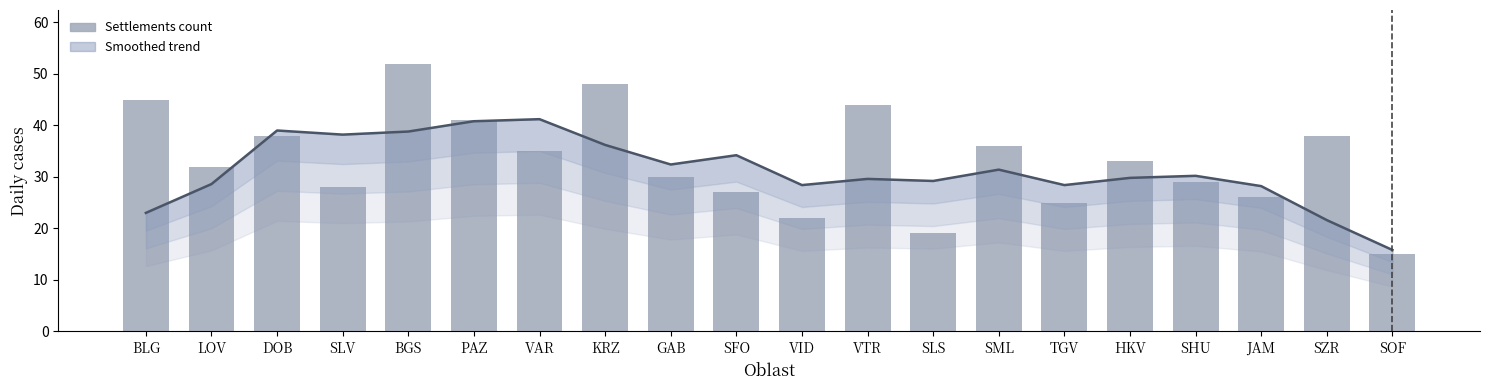

Which series changed the most between VAR and KRZ?

Settlements count